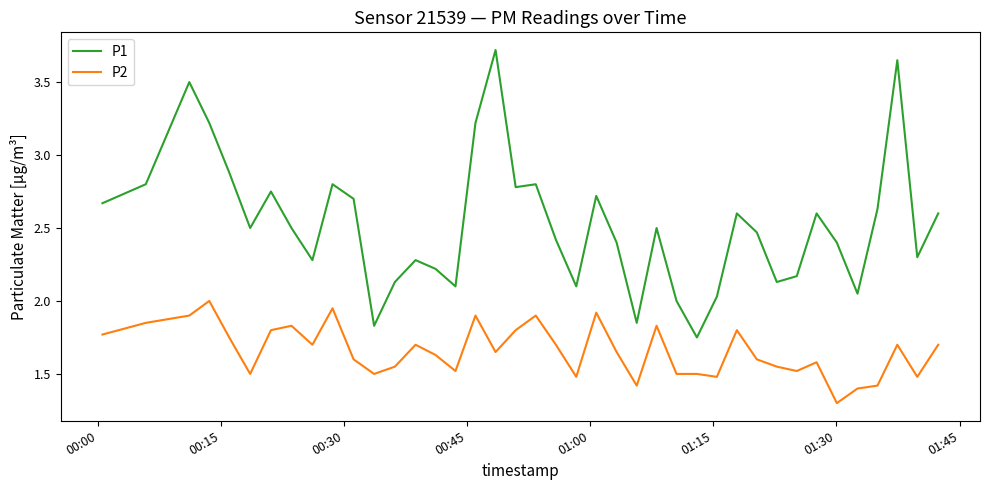

True or false: P2 and P1 cross at least once.

False